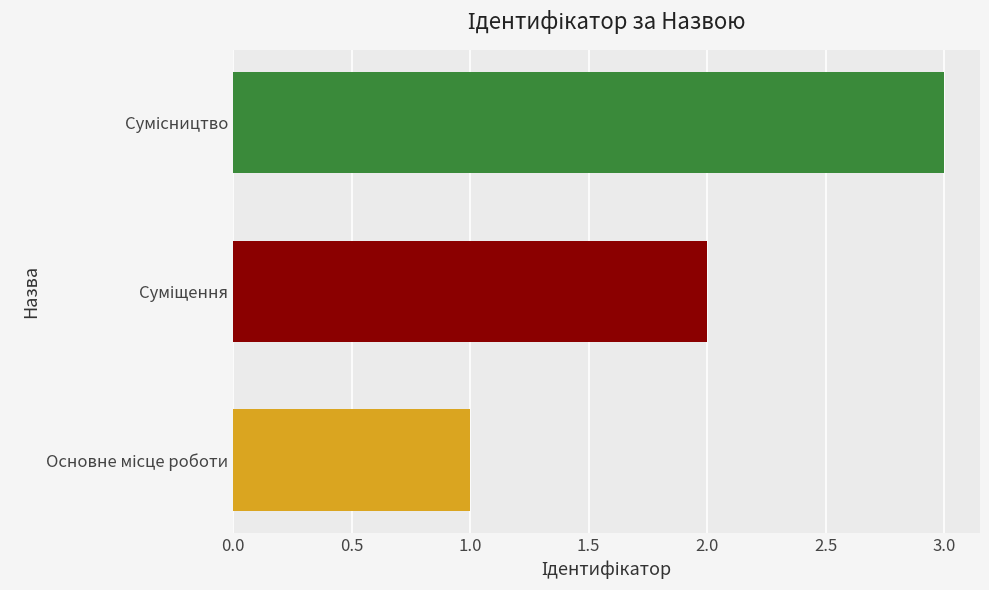

Does the chart contain stacked bars?

No